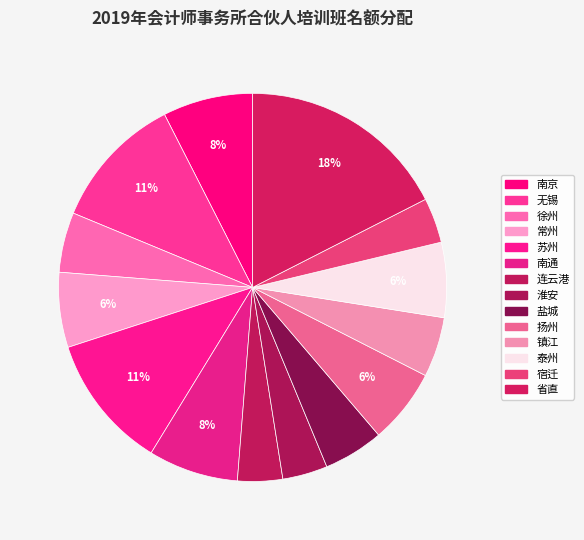

Between 省直 and 泰州, which is larger?

省直